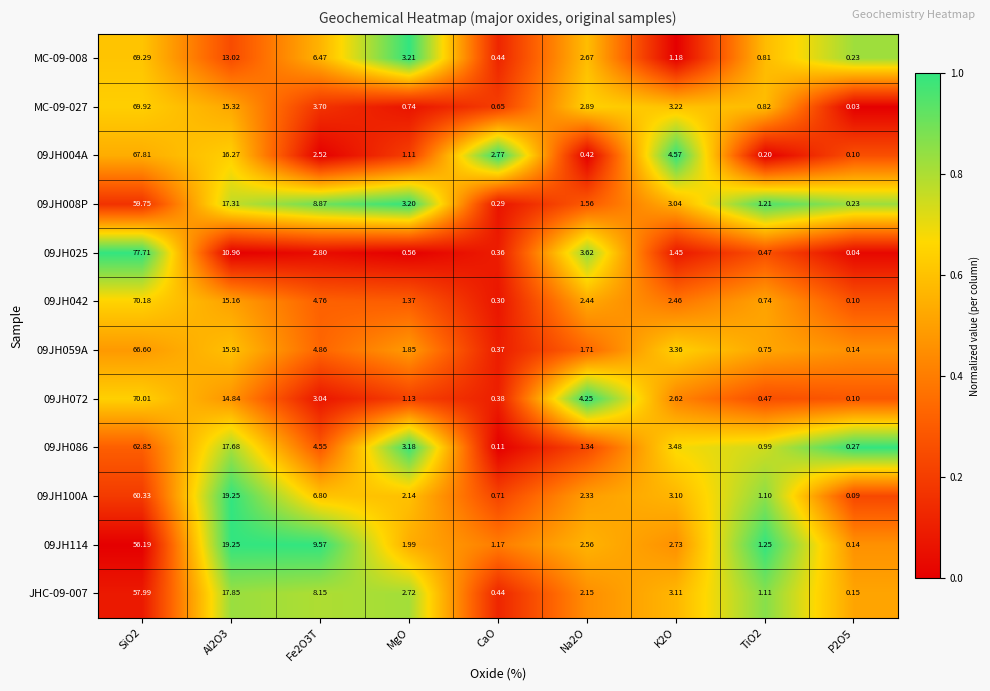

List the series in order of their peak value, lowest first.

09JH114, JHC-09-007, 09JH008P, 09JH100A, 09JH086, 09JH059A, 09JH004A, MC-09-008, MC-09-027, 09JH072, 09JH042, 09JH025